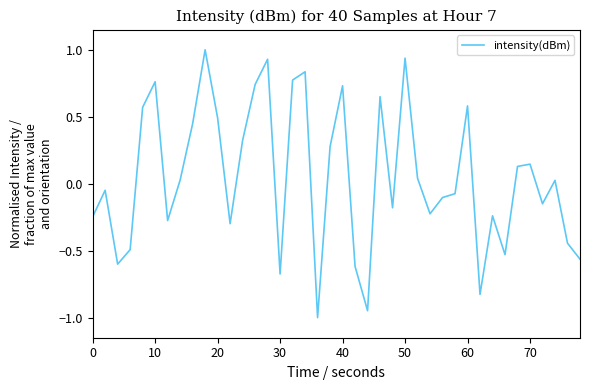

What is the smallest value displayed?

-1.0